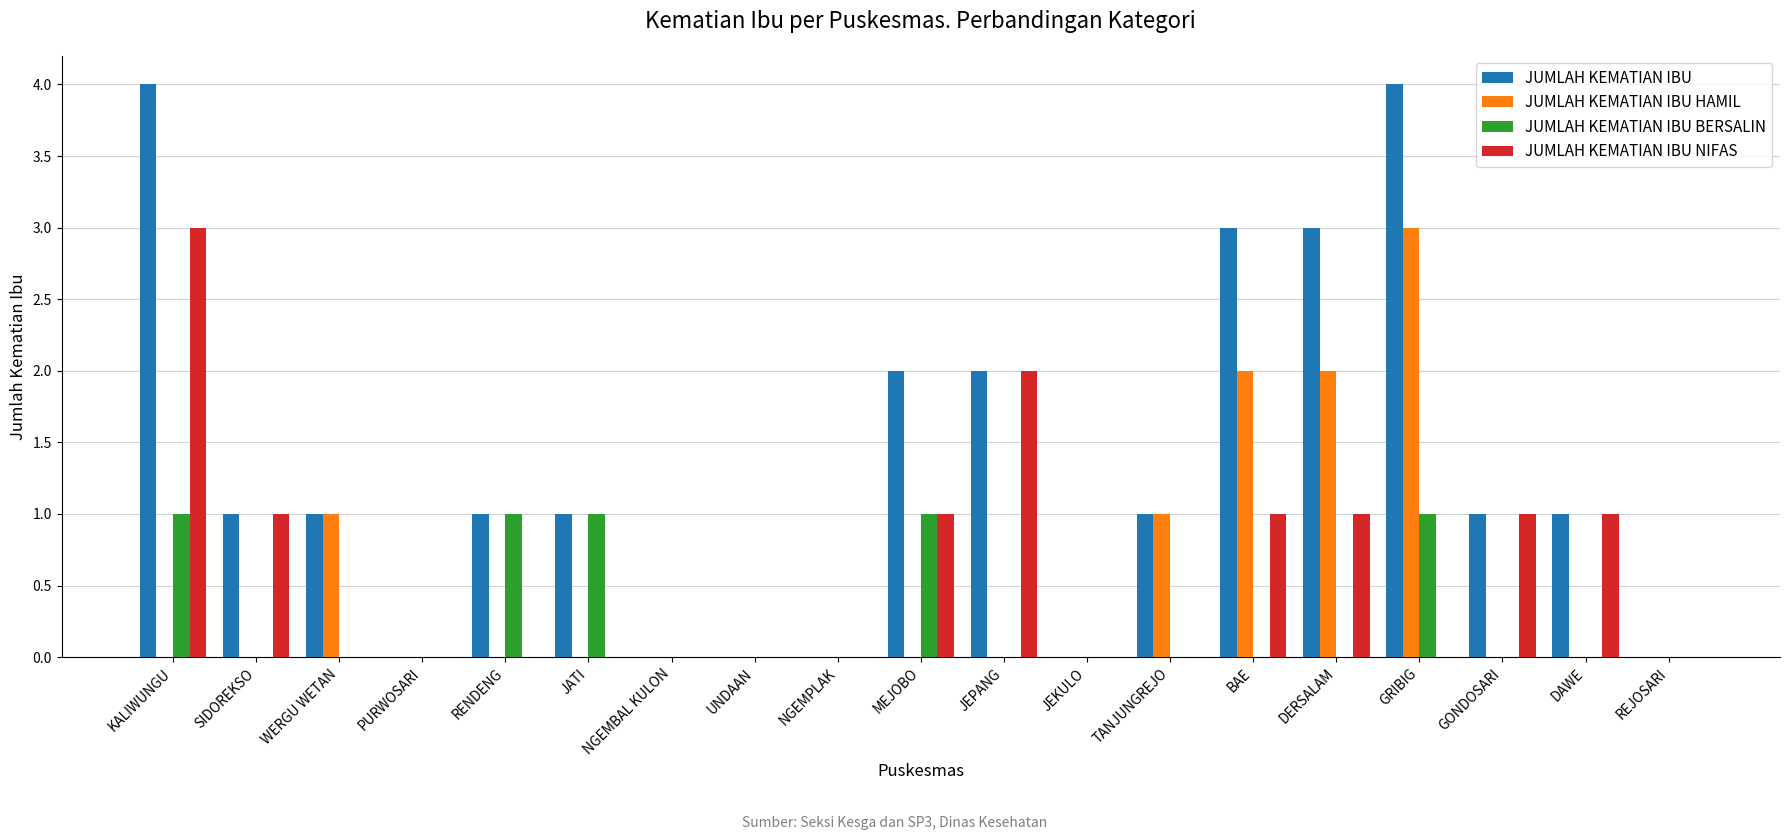

Reading right to left, transcribe all the data shown in this chart.

JUMLAH KEMATIAN IBU: REJOSARI=0	DAWE=1	GONDOSARI=1	GRIBIG=4	DERSALAM=3	BAE=3	TANJUNGREJO=1	JEKULO=0	JEPANG=2	MEJOBO=2	NGEMPLAK=0	UNDAAN=0	NGEMBAL KULON=0	JATI=1	RENDENG=1	PURWOSARI=0	WERGU WETAN=1	SIDOREKSO=1	KALIWUNGU=4
JUMLAH KEMATIAN IBU HAMIL: REJOSARI=0	DAWE=0	GONDOSARI=0	GRIBIG=3	DERSALAM=2	BAE=2	TANJUNGREJO=1	JEKULO=0	JEPANG=0	MEJOBO=0	NGEMPLAK=0	UNDAAN=0	NGEMBAL KULON=0	JATI=0	RENDENG=0	PURWOSARI=0	WERGU WETAN=1	SIDOREKSO=0	KALIWUNGU=0
JUMLAH KEMATIAN IBU BERSALIN: REJOSARI=0	DAWE=0	GONDOSARI=0	GRIBIG=1	DERSALAM=0	BAE=0	TANJUNGREJO=0	JEKULO=0	JEPANG=0	MEJOBO=1	NGEMPLAK=0	UNDAAN=0	NGEMBAL KULON=0	JATI=1	RENDENG=1	PURWOSARI=0	WERGU WETAN=0	SIDOREKSO=0	KALIWUNGU=1
JUMLAH KEMATIAN IBU NIFAS: REJOSARI=0	DAWE=1	GONDOSARI=1	GRIBIG=0	DERSALAM=1	BAE=1	TANJUNGREJO=0	JEKULO=0	JEPANG=2	MEJOBO=1	NGEMPLAK=0	UNDAAN=0	NGEMBAL KULON=0	JATI=0	RENDENG=0	PURWOSARI=0	WERGU WETAN=0	SIDOREKSO=1	KALIWUNGU=3